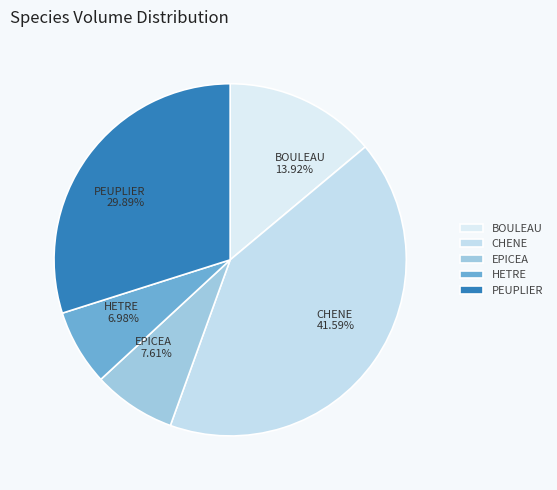

Approximately how many times larger is the value at CHENE compared to BOULEAU?

3.0